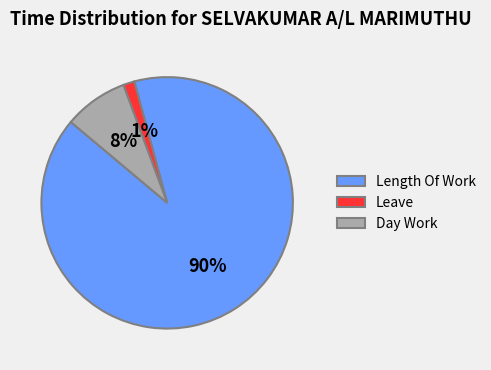

True or false: Leave accounts for 1% of the total.

True